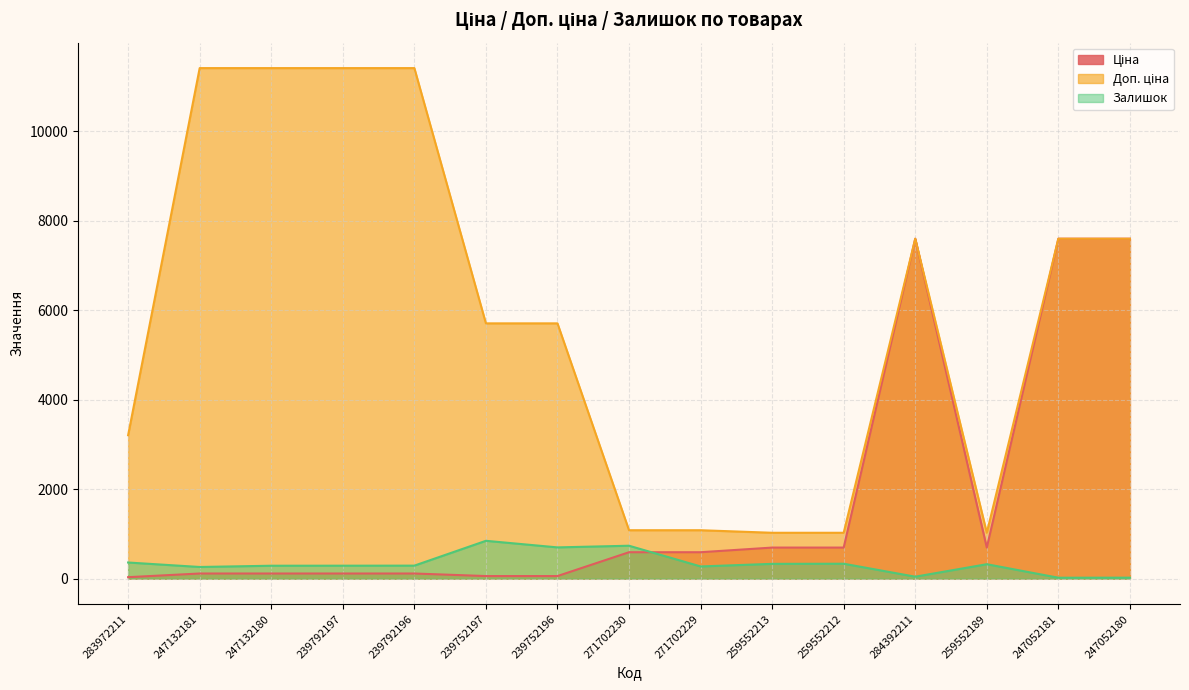

The Ціна series shows 86.9 at 239752197. True or false?

False